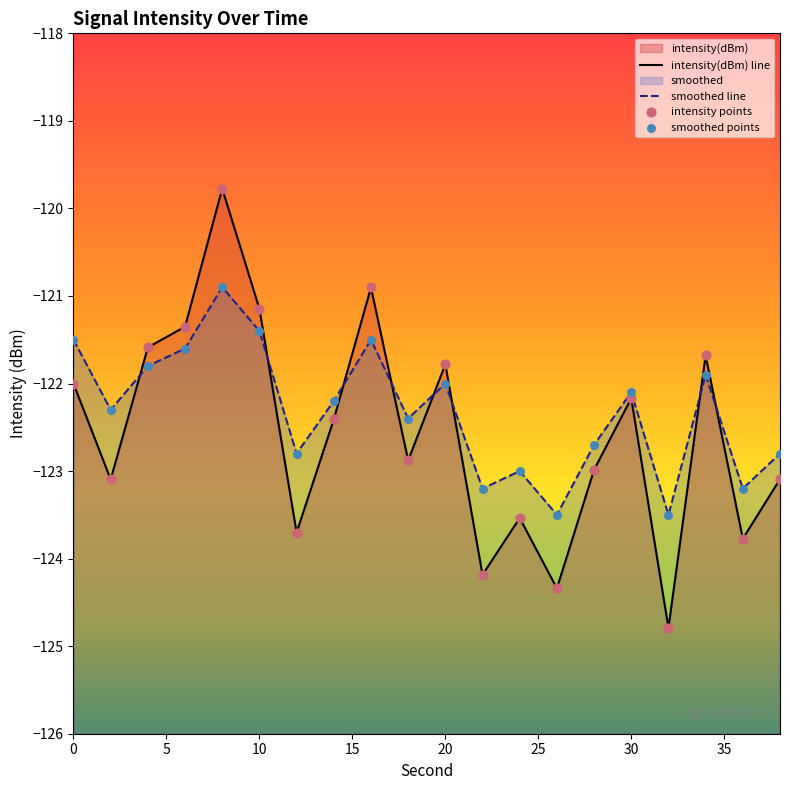

What are all the series names shown in the legend?

intensity(dBm), smoothed